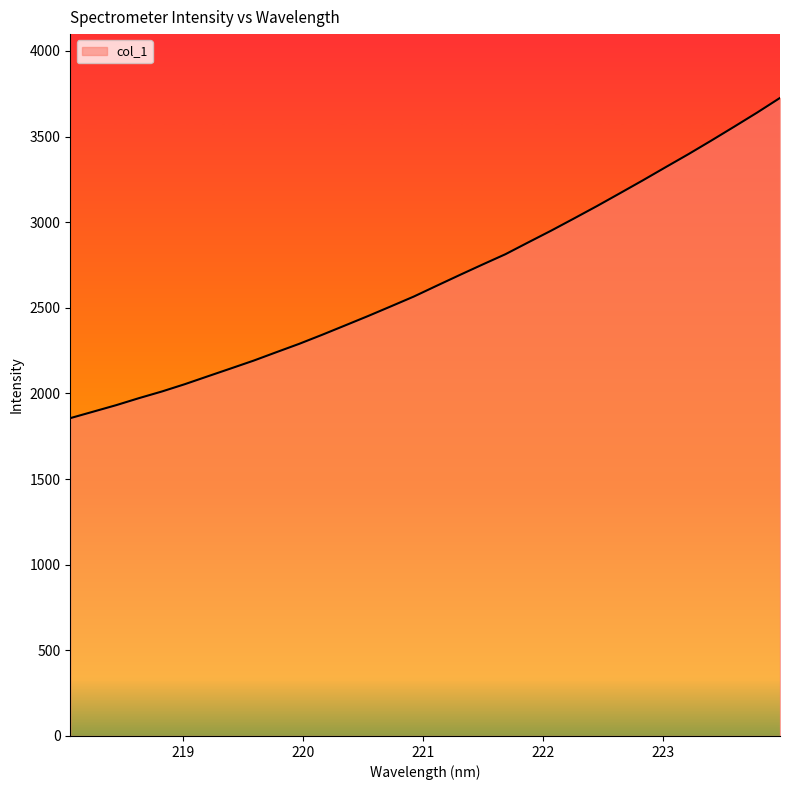

What is the maximum value shown in the chart?

3725.5